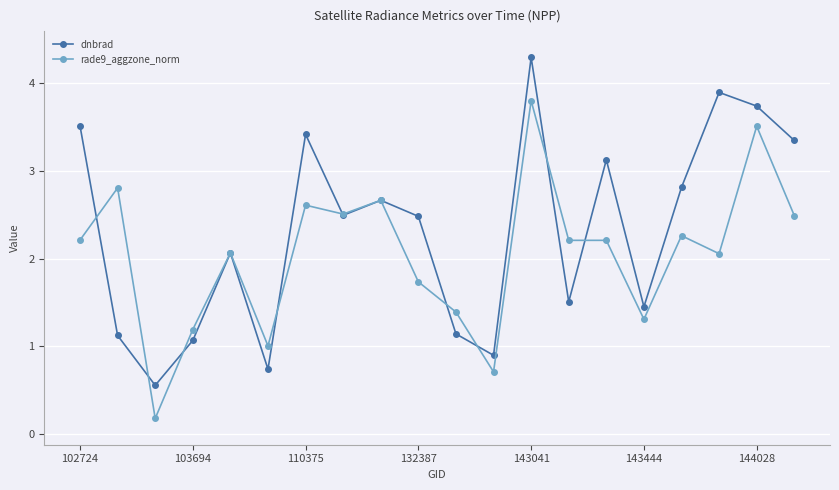

What is the maximum value for rade9_aggzone_norm?

3.8